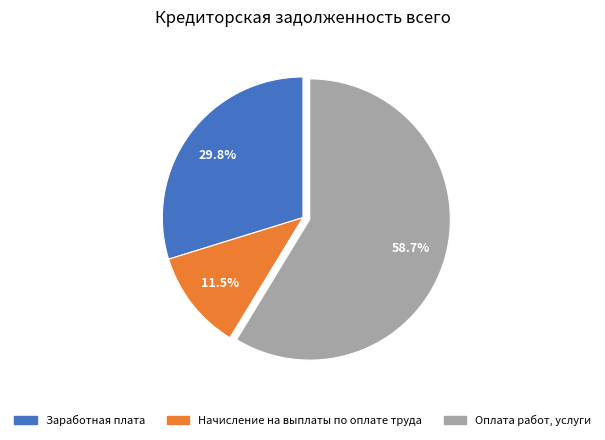

Is there a majority slice in this chart?

Yes